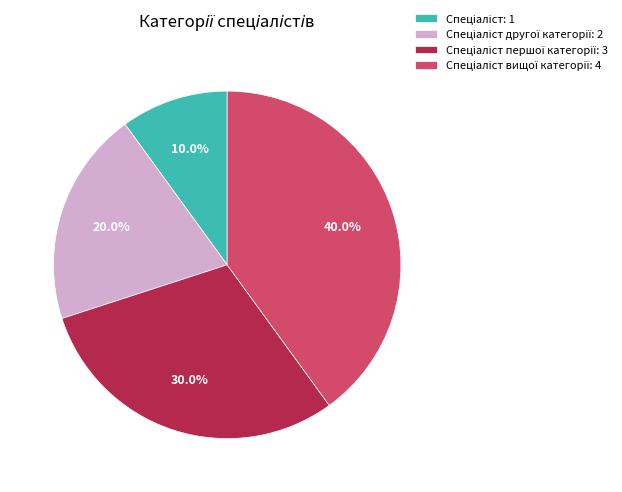

Is there any slice that represents more than half of the pie?

No